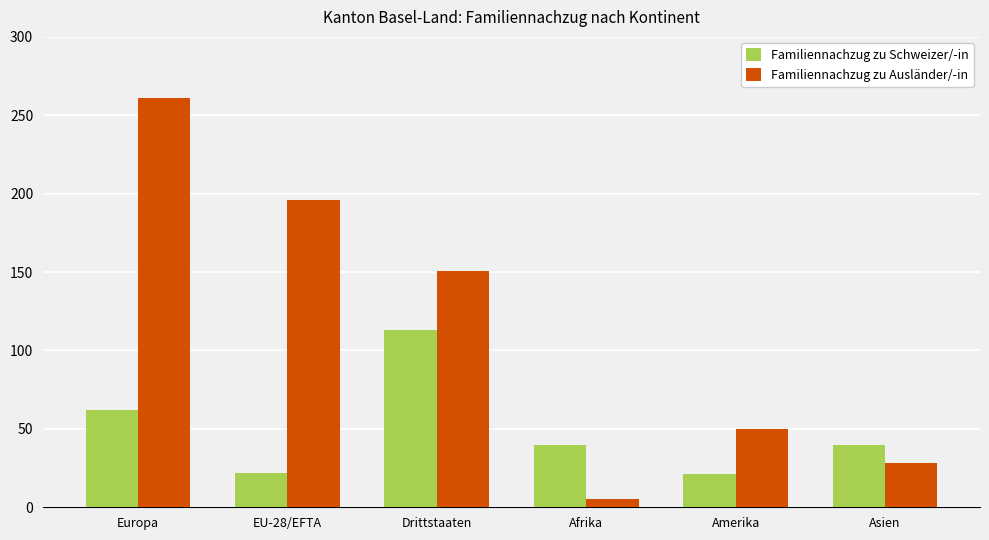

Rank the series by their average value, from highest to lowest.

Familiennachzug zu Ausländer/-in, Familiennachzug zu Schweizer/-in